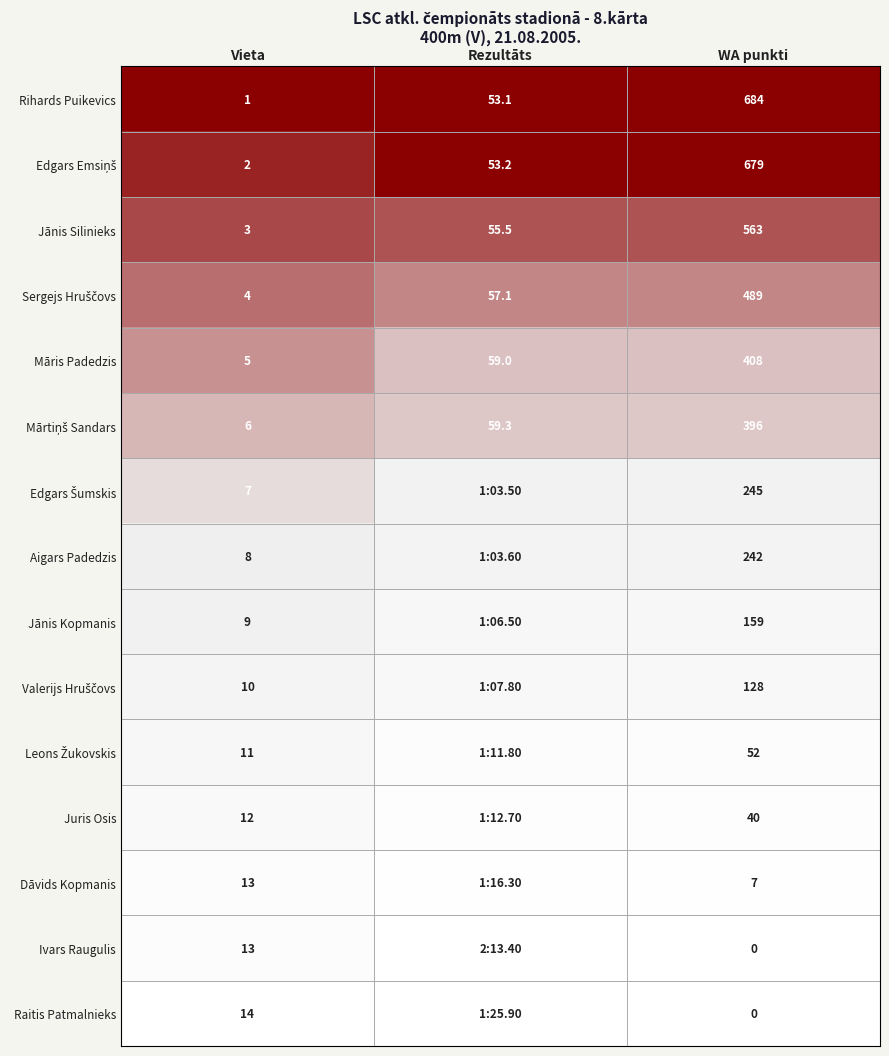

Rank the categories by Jānis Silinieks value from lowest to highest.

Vieta, Rezultāts, WA punkti